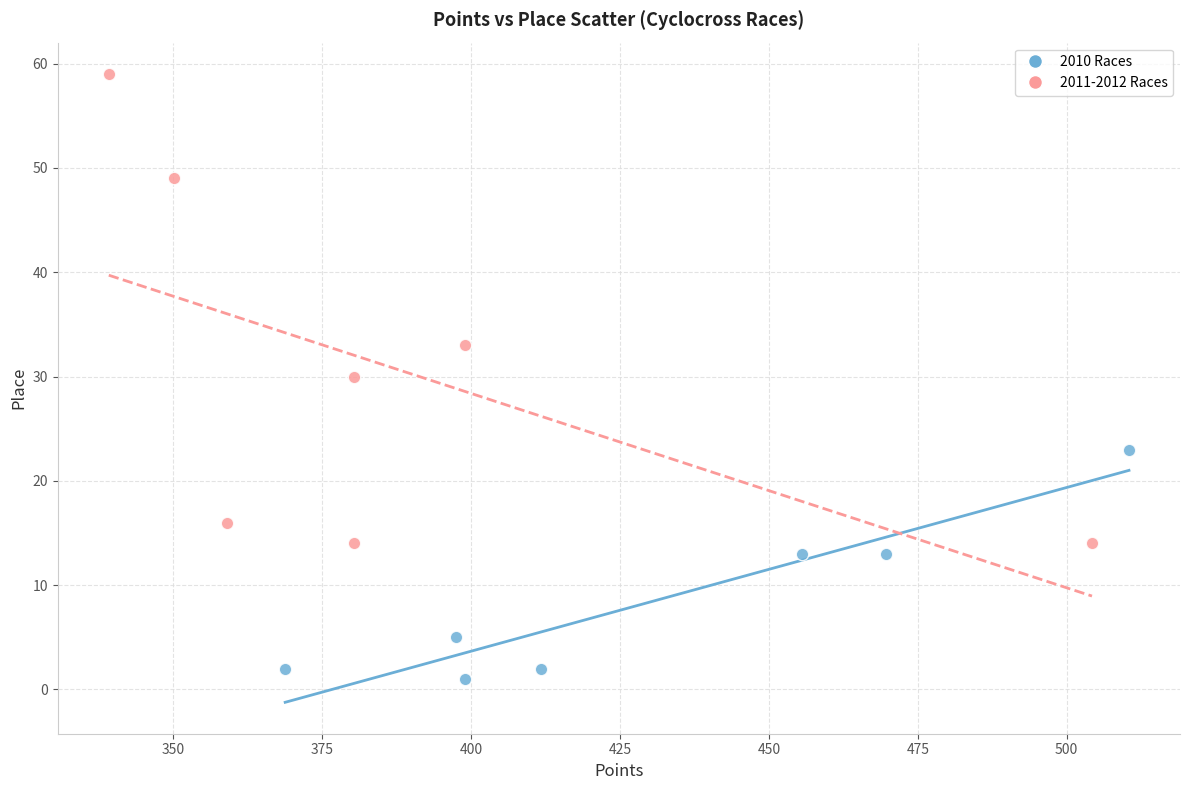

Which series reaches the minimum Y coordinate?

2010 Races